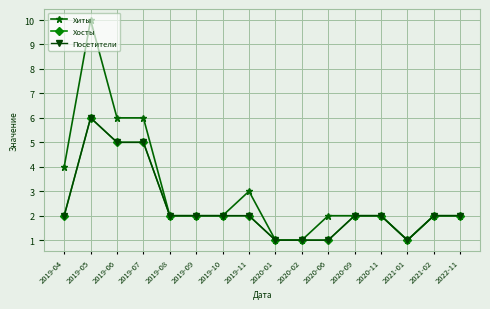

Reading left to right, transcribe all the data shown in this chart.

Хиты: 4	10	6	6	2	2	2	3	1	1	2	2	2	1	2	2
Хосты: 2	6	5	5	2	2	2	2	1	1	1	2	2	1	2	2
Посетители: 2	6	5	5	2	2	2	2	1	1	1	2	2	1	2	2